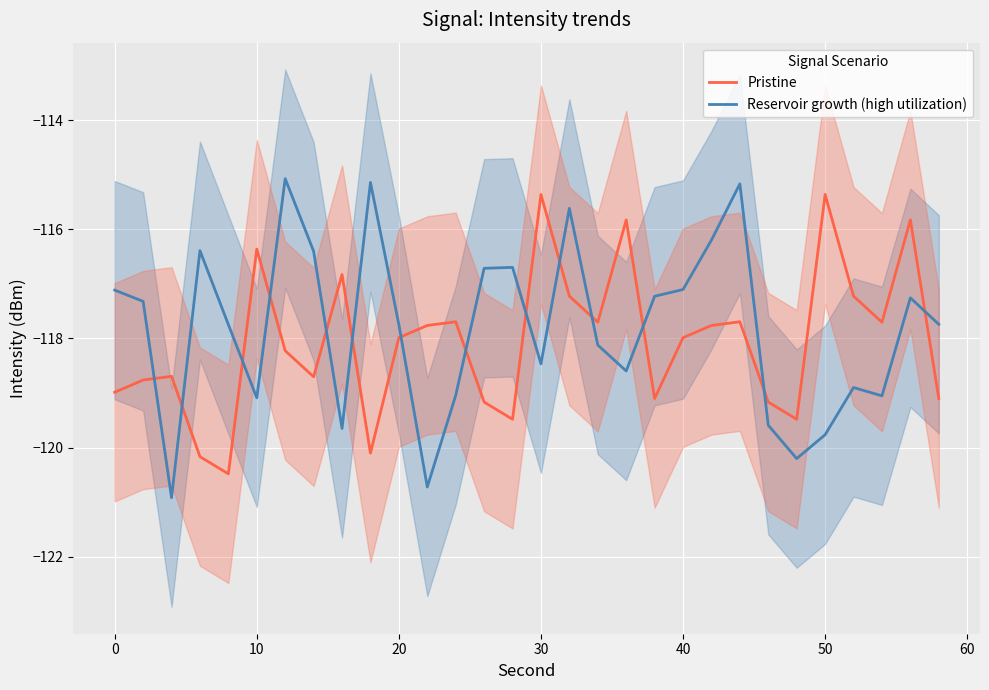

Reading right to left, what are all the values shown in this chart?

Pristine: -119.1	-115.8	-117.7	-117.2	-115.4	-119.5	-119.2	-117.7	-117.8	-118.0	-119.1	-115.8	-117.7	-117.2	-115.4	-119.5	-119.2	-117.7	-117.8	-118.0	-120.1	-116.8	-118.7	-118.2	-116.4	-120.5	-120.2	-118.7	-118.8	-119.0
Reservoir growth (high utilization): -117.7	-117.3	-119.1	-118.9	-119.8	-120.2	-119.6	-115.2	-116.2	-117.1	-117.2	-118.6	-118.1	-115.6	-118.5	-116.7	-116.7	-119.0	-120.7	-117.7	-115.1	-119.7	-116.4	-115.1	-119.1	-117.7	-116.4	-120.9	-117.3	-117.1